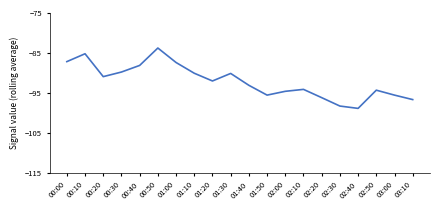

True or false: the data has more than 2 interior local peaks.

True